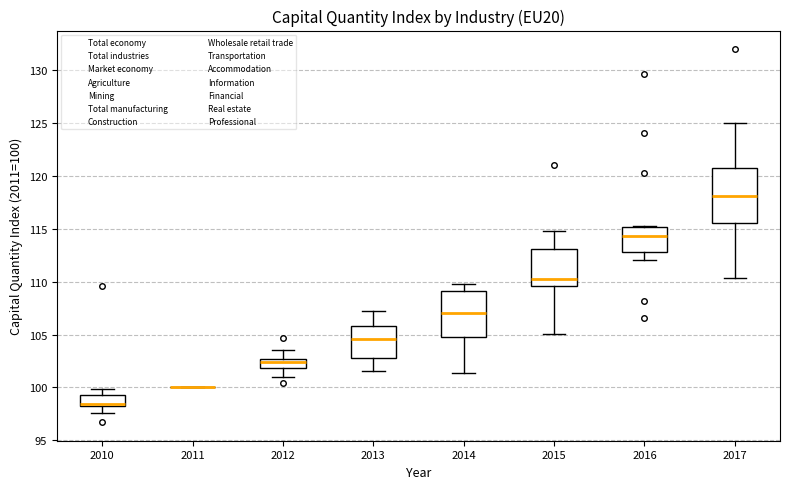

Which box is the tallest, from its lower edge to its upper edge?

2017